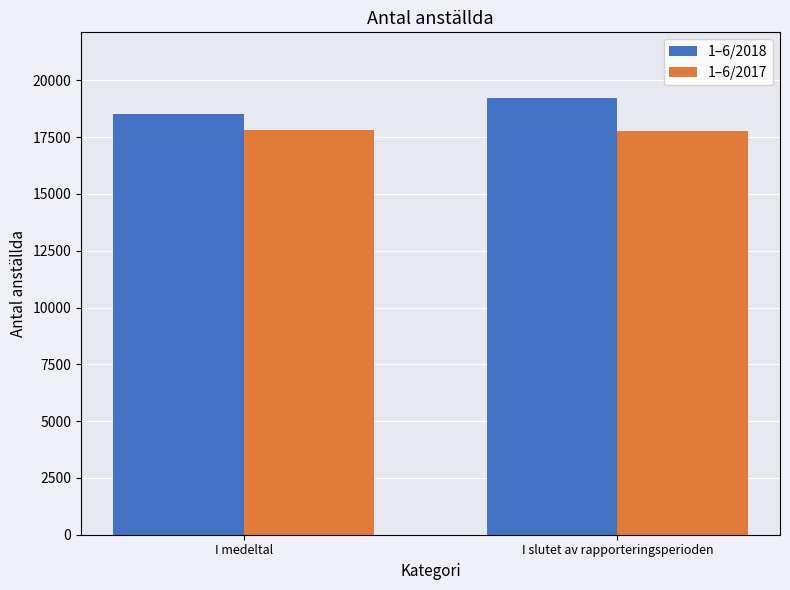

What position from the left is I medeltal?

1